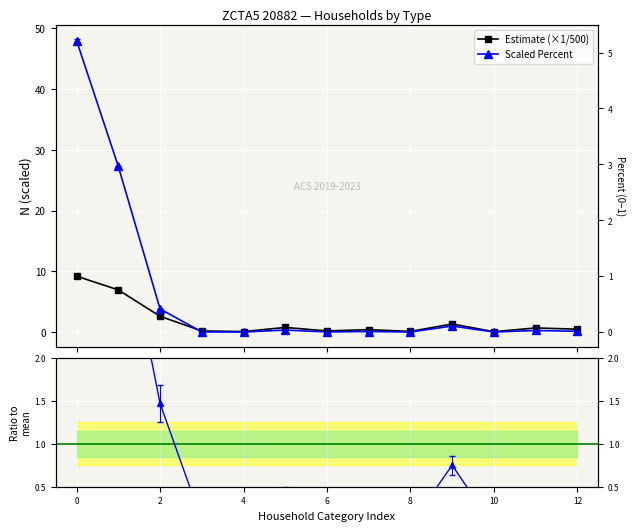

True or false: Estimate (×1/500) and Ratio to mean intersect in this chart.

False